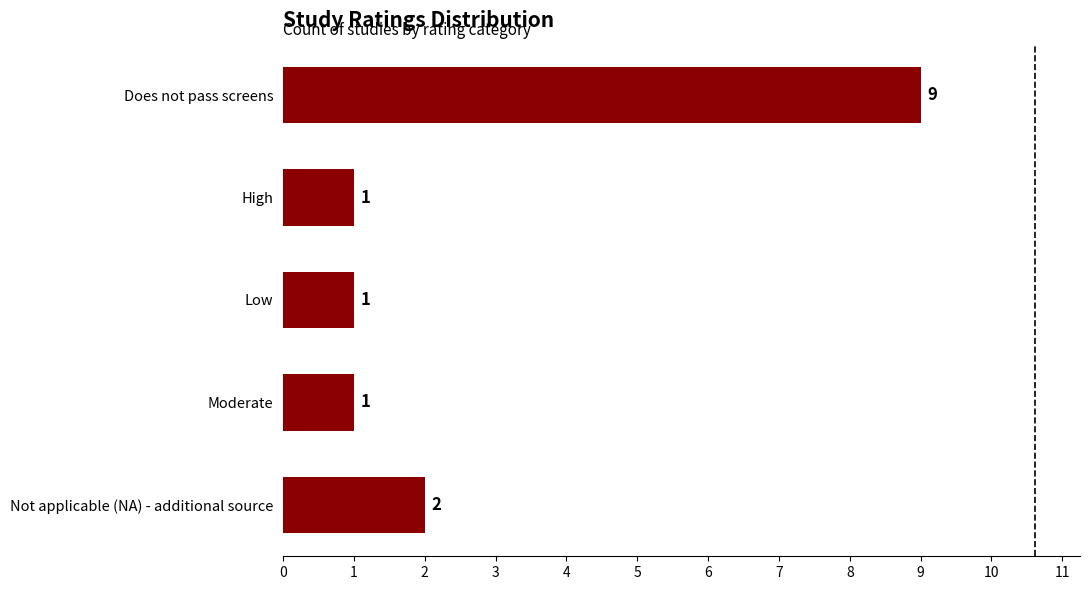

Reading top to bottom, list all the values displayed in this chart.

9	1	1	1	2